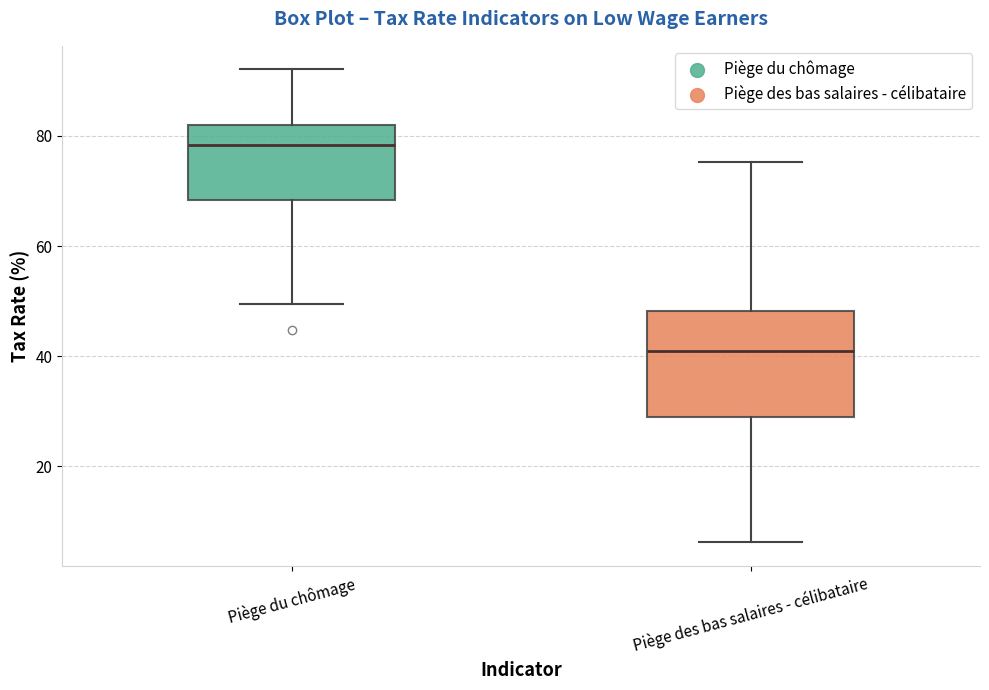

Which box's median line is the highest?

Piège du chômage